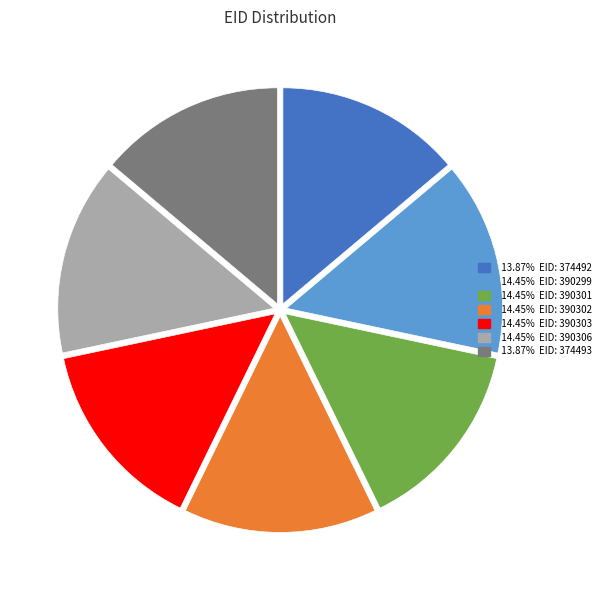

Is there any slice that represents more than half of the pie?

No